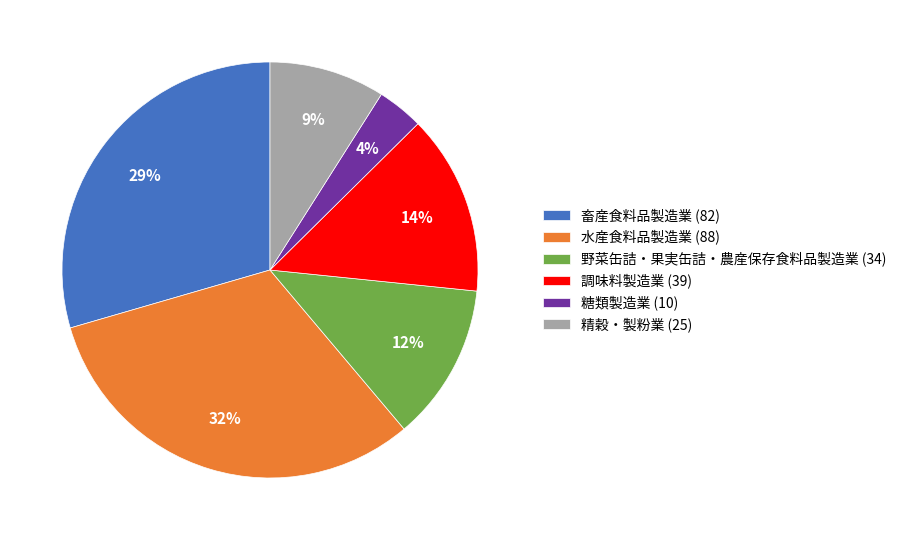

What percentage is the 畜産食料品製造業 slice, to the nearest percent?

29%